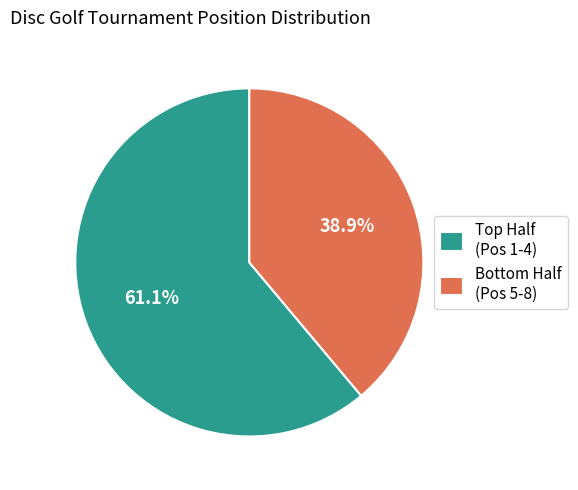

How many segments does this pie chart have?

2